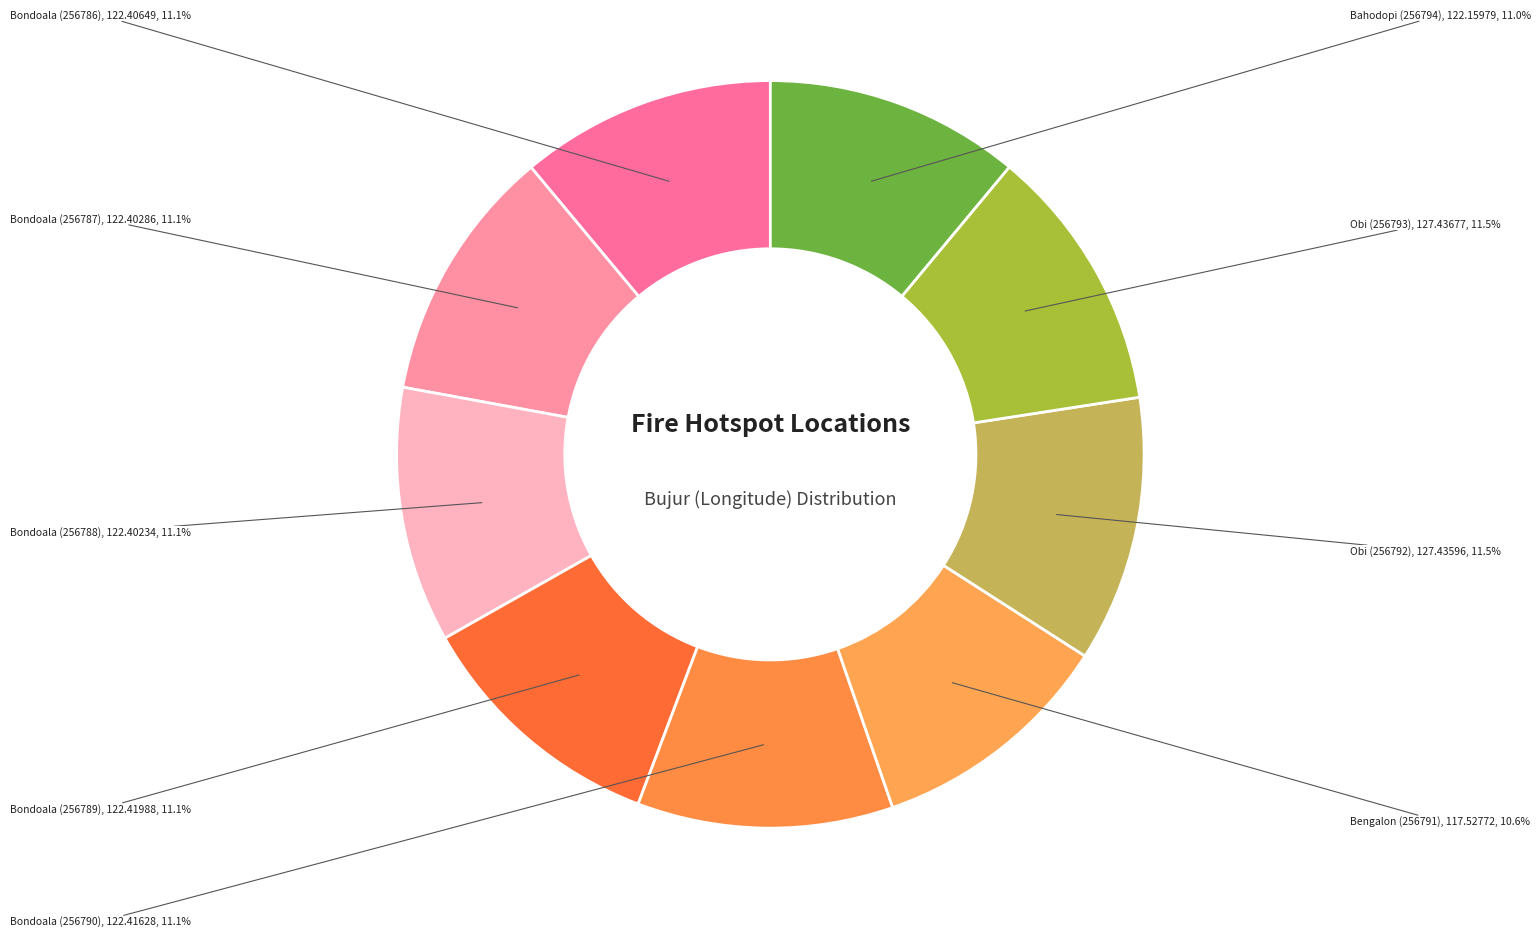

To the nearest percent, what is the combined percentage of Bondoala (256787) and Obi (256792)?

23%